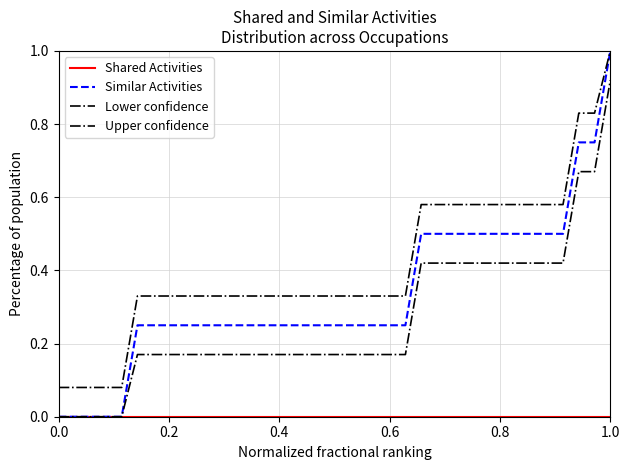

Reading right to left, transcribe all the data shown in this chart.

Shared Activities: 0.0	0.0	0.0	0.0	0.0	0.0	0.0	0.0	0.0	0.0	0.0	0.0	0.0	0.0	0.0	0.0	0.0	0.0	0.0	0.0	0.0	0.0	0.0	0.0	0.0	0.0	0.0	0.0	0.0	0.0	0.0	0.0	0.0	0.0	0.0	0.0
Similar Activities: 1.0	0.8	0.8	0.5	0.5	0.5	0.5	0.5	0.5	0.5	0.5	0.5	0.5	0.2	0.2	0.2	0.2	0.2	0.2	0.2	0.2	0.2	0.2	0.2	0.2	0.2	0.2	0.2	0.2	0.2	0.2	0.0	0.0	0.0	0.0	0.0
Lower confidence: 0.9	0.7	0.7	0.4	0.4	0.4	0.4	0.4	0.4	0.4	0.4	0.4	0.4	0.2	0.2	0.2	0.2	0.2	0.2	0.2	0.2	0.2	0.2	0.2	0.2	0.2	0.2	0.2	0.2	0.2	0.2	0.0	0.0	0.0	0.0	0.0
Upper confidence: 1.0	0.8	0.8	0.6	0.6	0.6	0.6	0.6	0.6	0.6	0.6	0.6	0.6	0.3	0.3	0.3	0.3	0.3	0.3	0.3	0.3	0.3	0.3	0.3	0.3	0.3	0.3	0.3	0.3	0.3	0.3	0.1	0.1	0.1	0.1	0.1